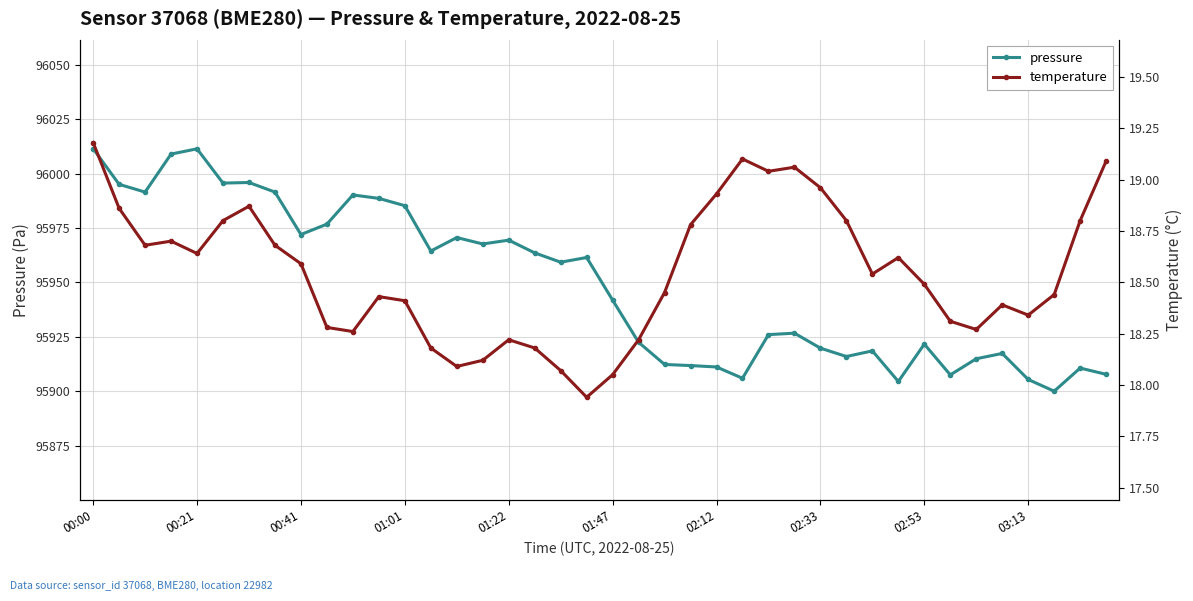

What is the label of the 12th point from the left?

11